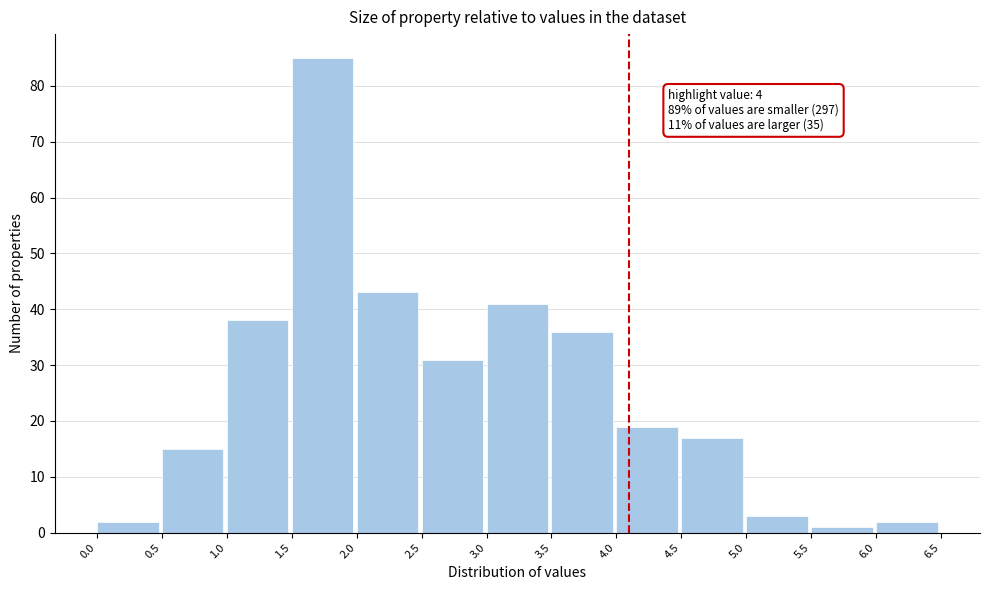

Over which range of the x-axis is the bar tallest?

1.5 to 2.0